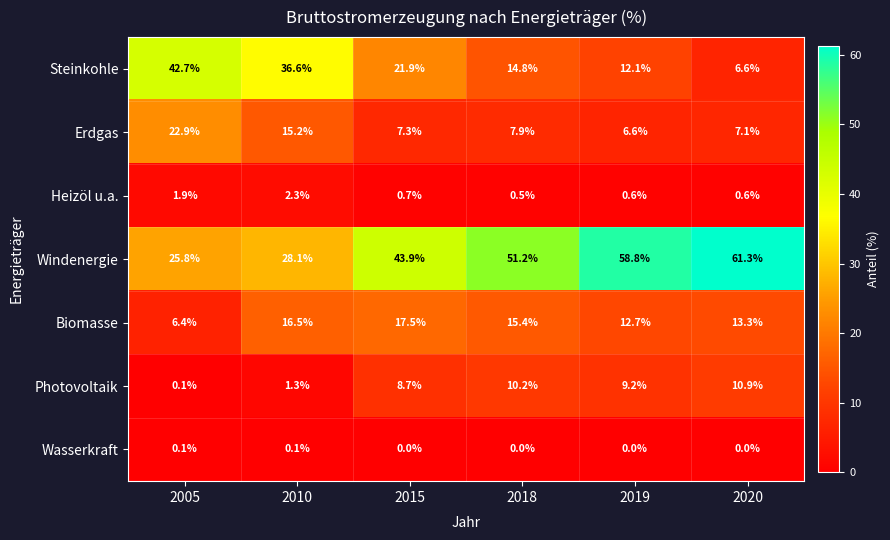

What is the difference between the highest and lowest values at 2020?

61.3